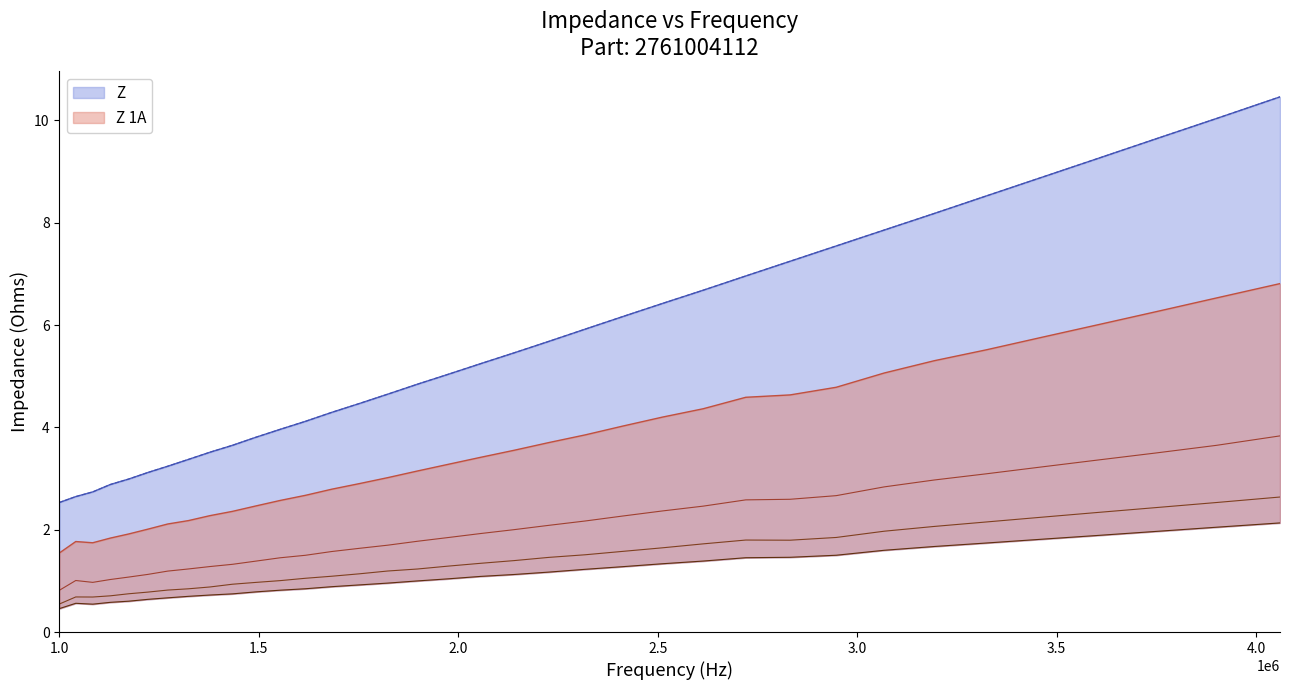

Does the chart have visible grid lines?

No